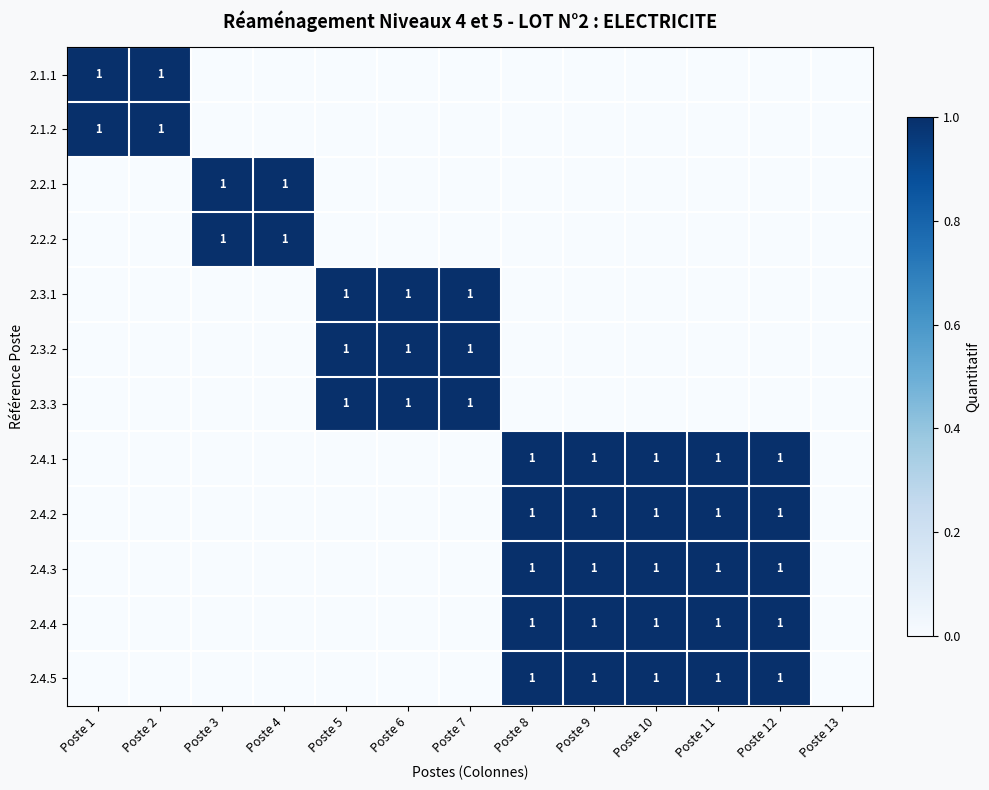

True or false: 2.3.3 has a value of 0 at Poste 4.

False